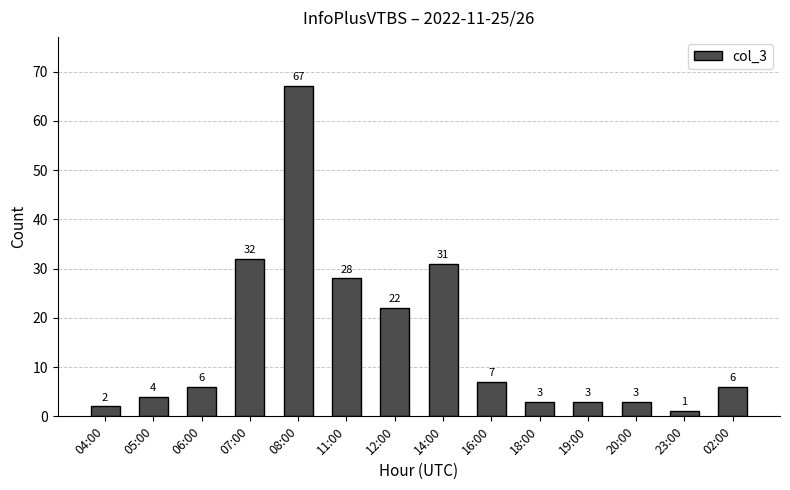

How many series are shown in this chart?

1